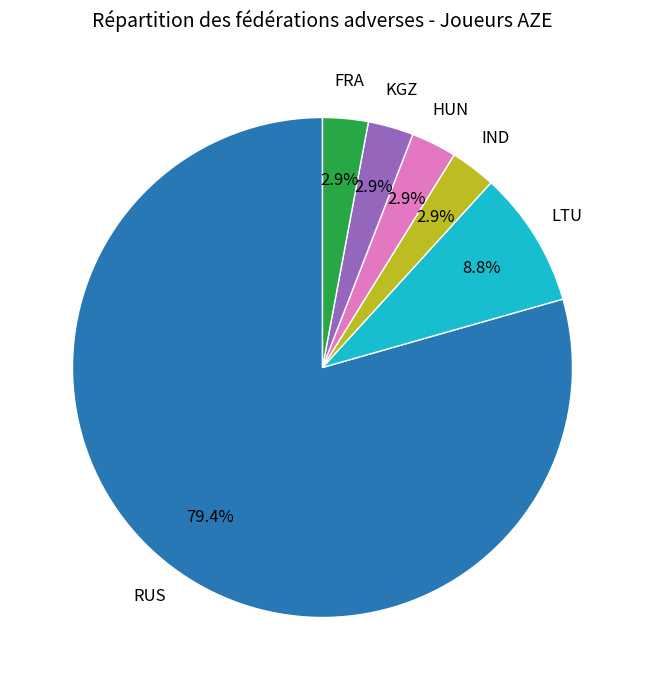

Which category has the biggest portion of the pie?

RUS